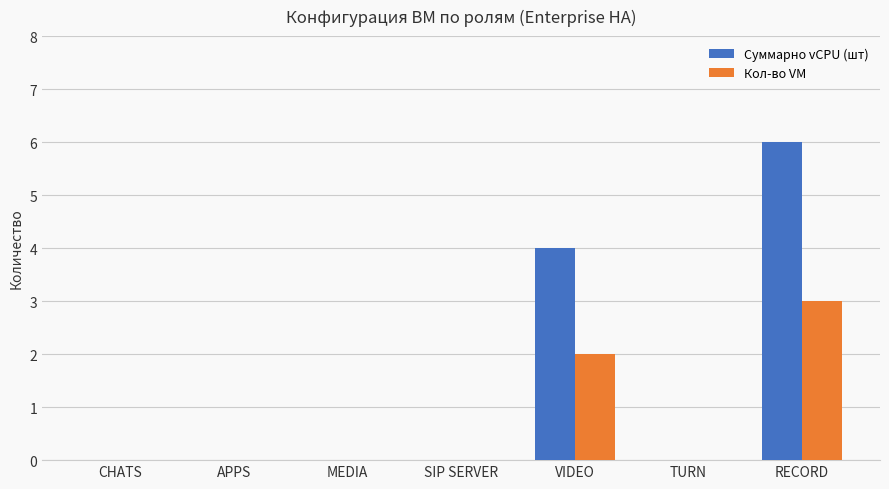

Which series has the largest total across all categories?

Суммарно vCPU (шт)